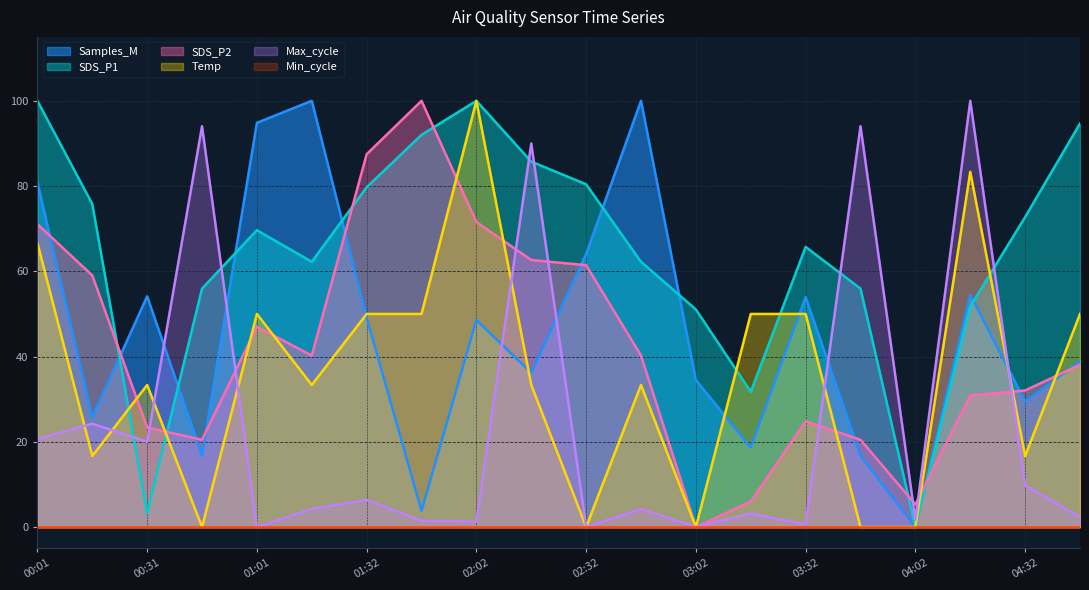

Which category has the lowest value in the Samples_M series?

04:02